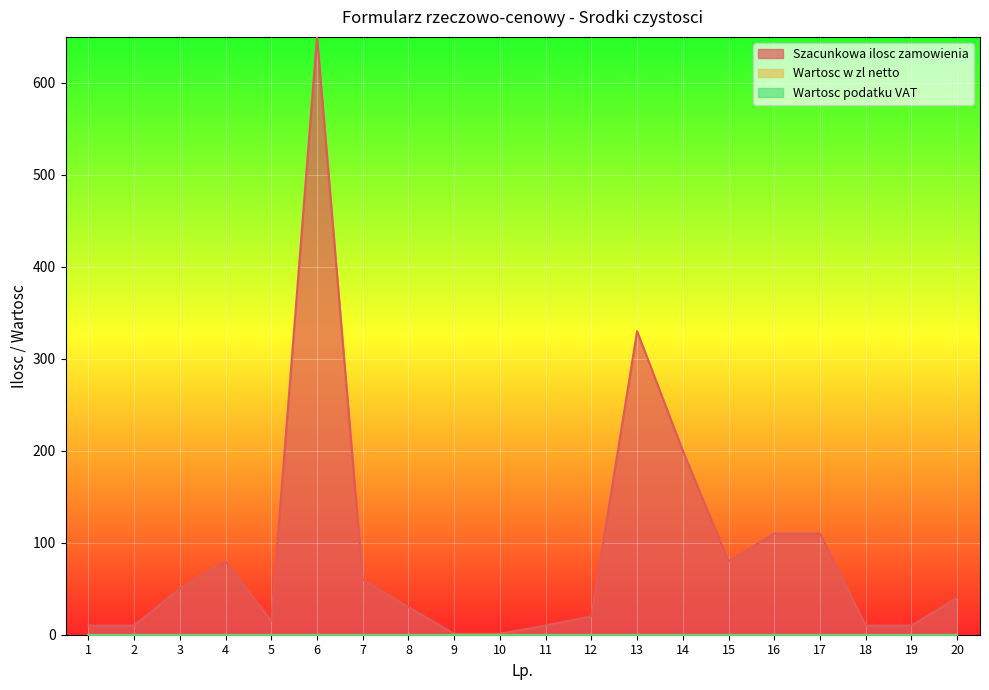

How many series are shown in this chart?

3